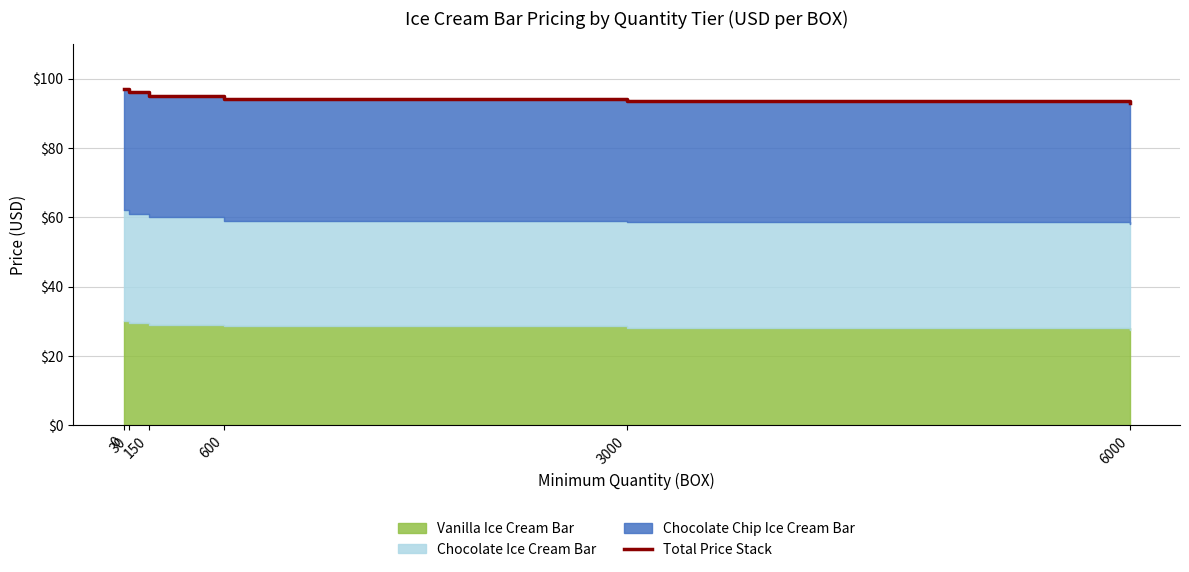

What is the sum of the values at 30 and 0?

193.0